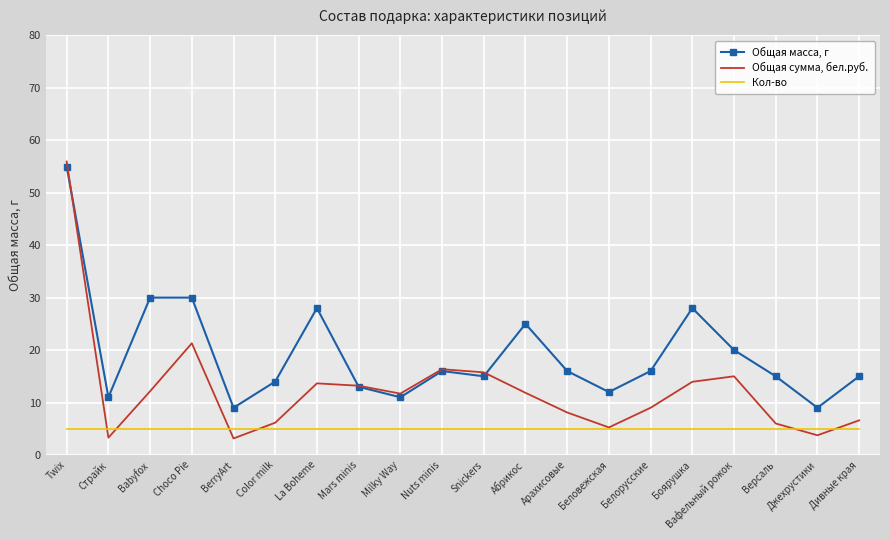

In Общая масса, г, how many points are lower than both neighbors (excluding endpoints)?

6